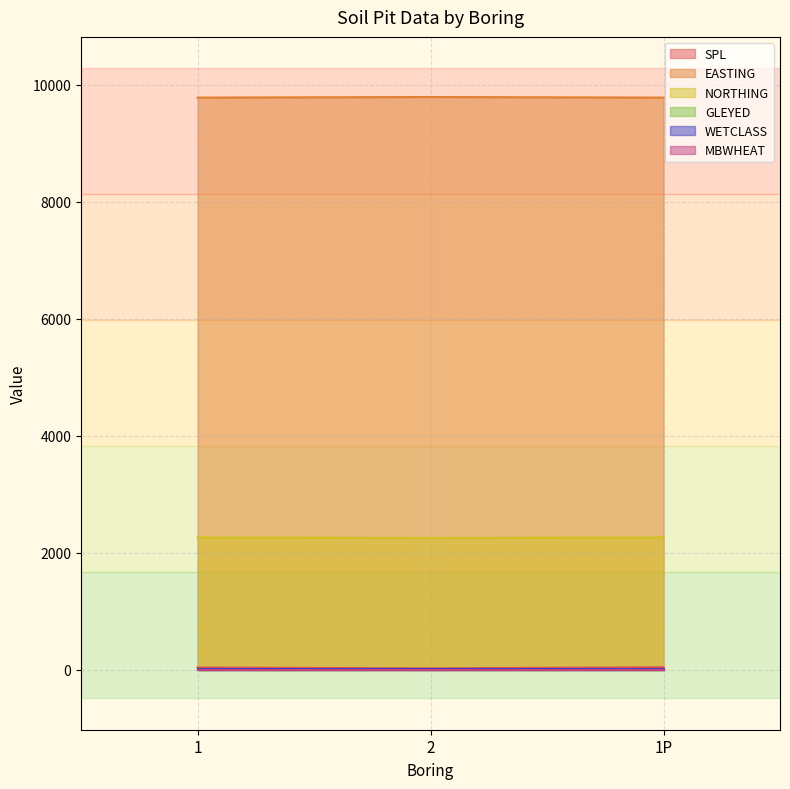

What is the sum of the SPL values at 1P and 1?

75